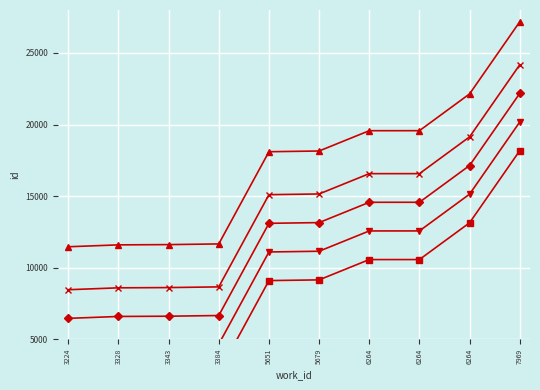

What is the difference between the maximum and minimum values in the id by work_id (offset 0) series?

15710